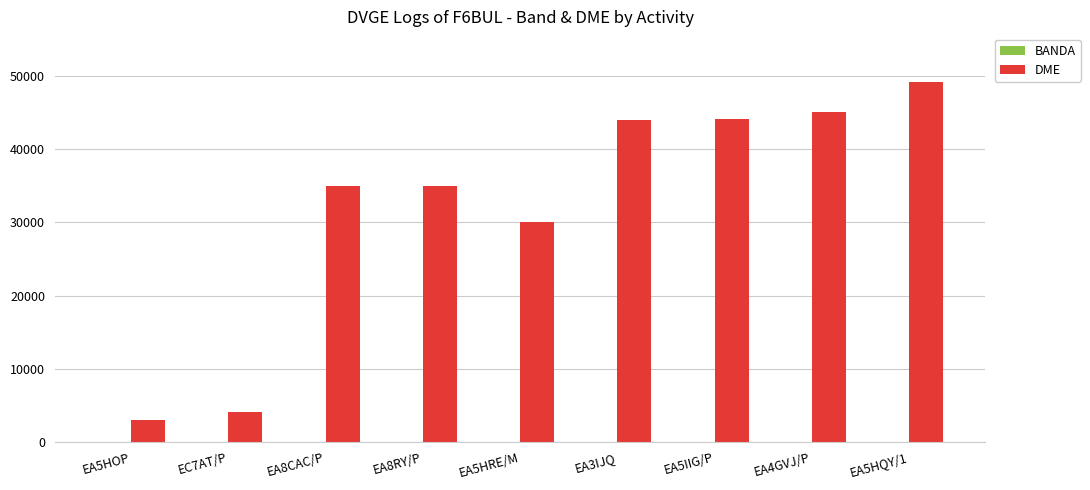

At which category does the chart reach its peak across all series?

EA5HQY/1